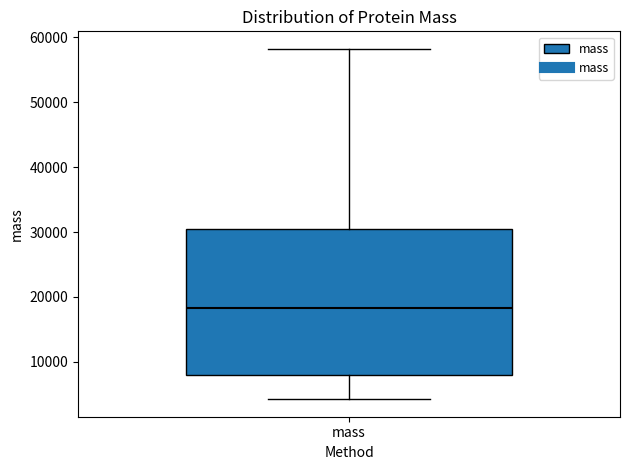

Where is the upper edge of the box for mass on the y-axis? The values are not printed on the chart, so give them approximately, as read against the axis.

30000